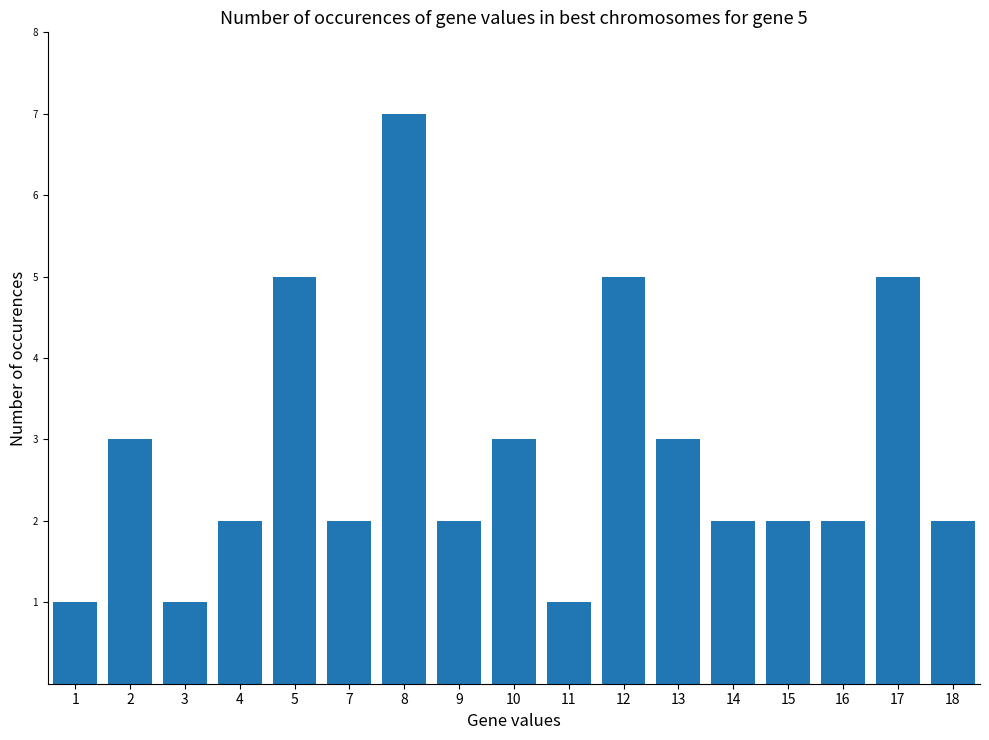

What is the change in value from 9 to 12?

+3